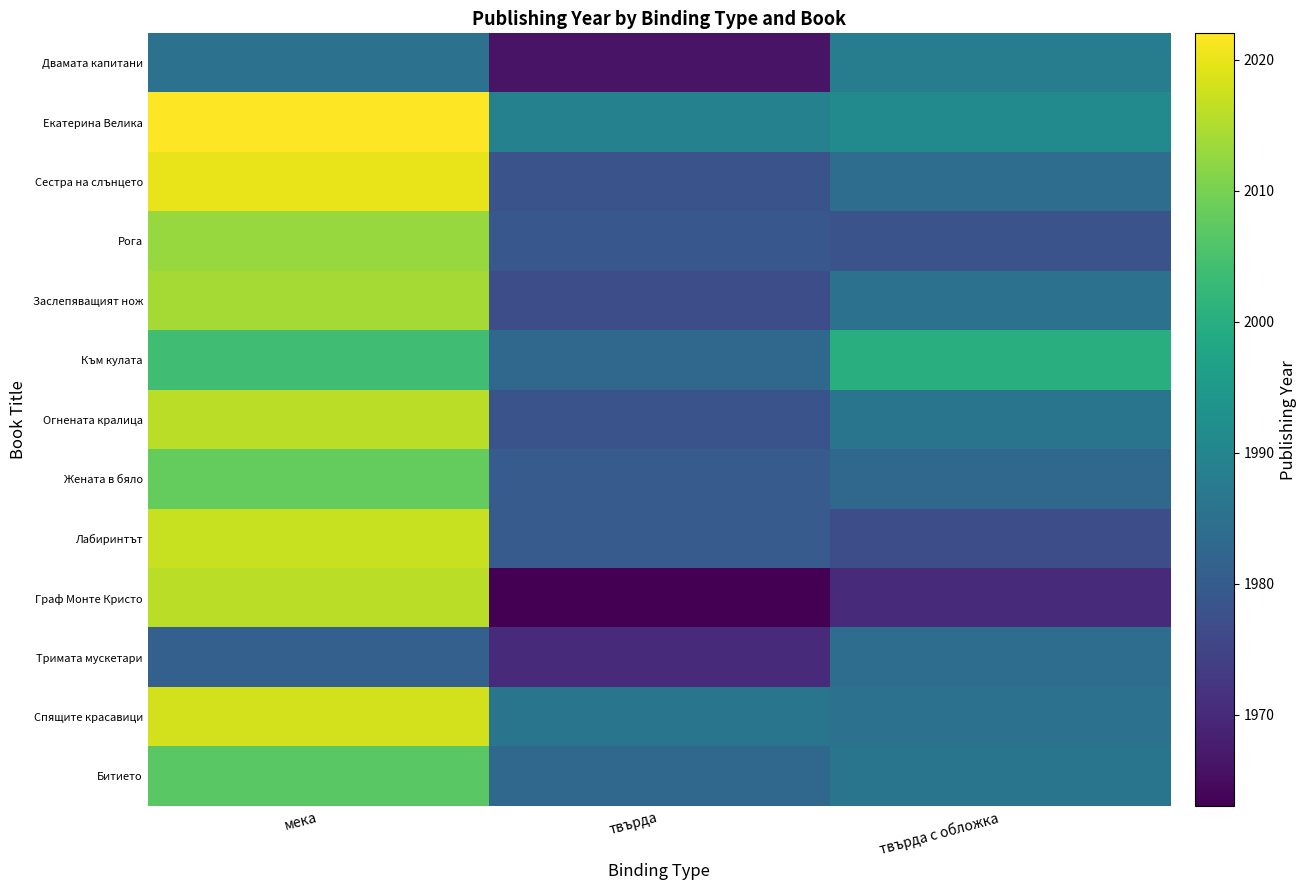

At how many categories does at least one series exceed 2001?

1